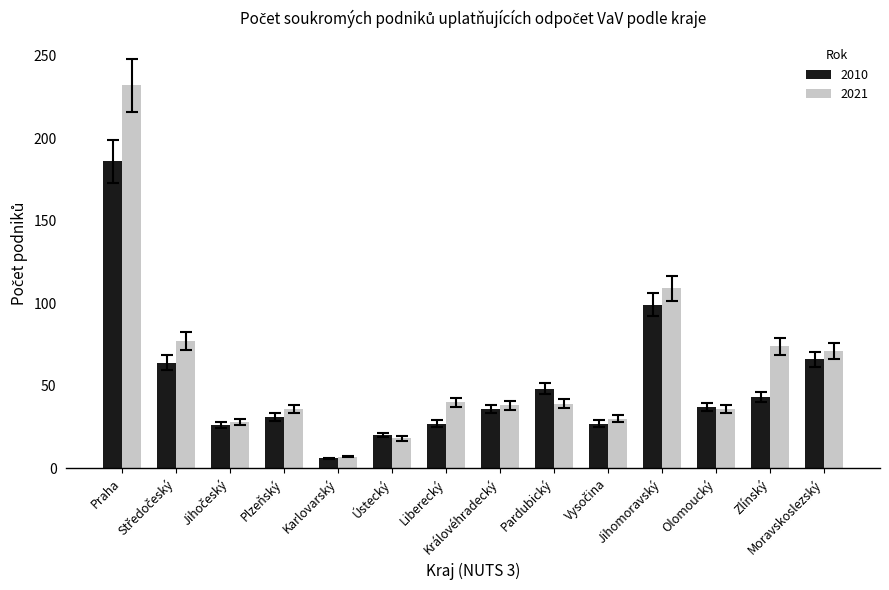

Rank the series by their maximum value, from highest to lowest.

2021, 2010